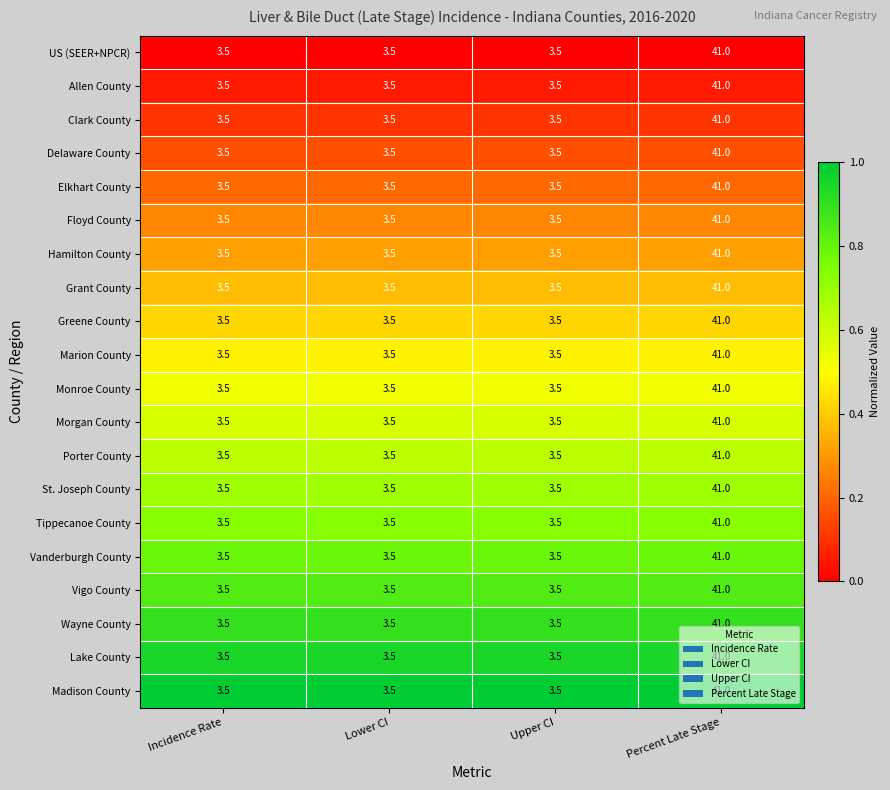

What is the difference between the highest and lowest values at Percent Late Stage?

0.0